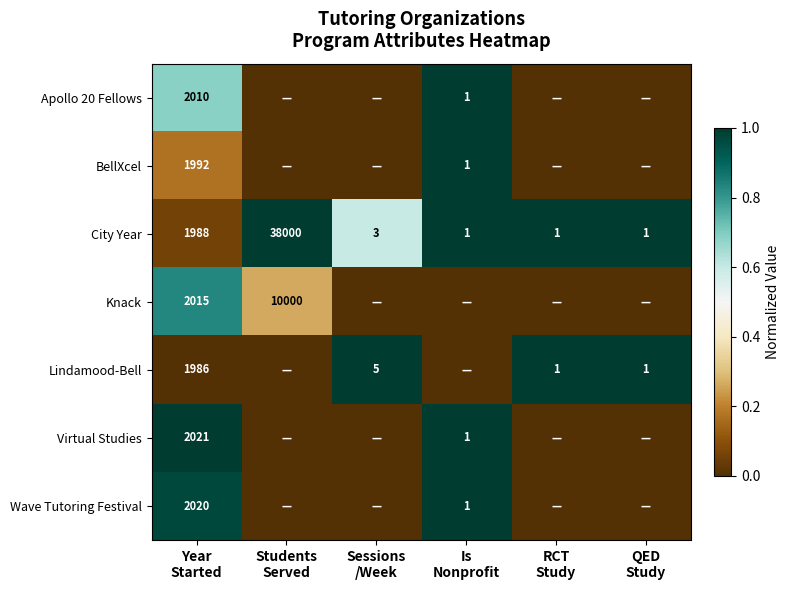

True or false: Apollo 20 Fellows has a value of 0.4 at Is Nonprofit.

False